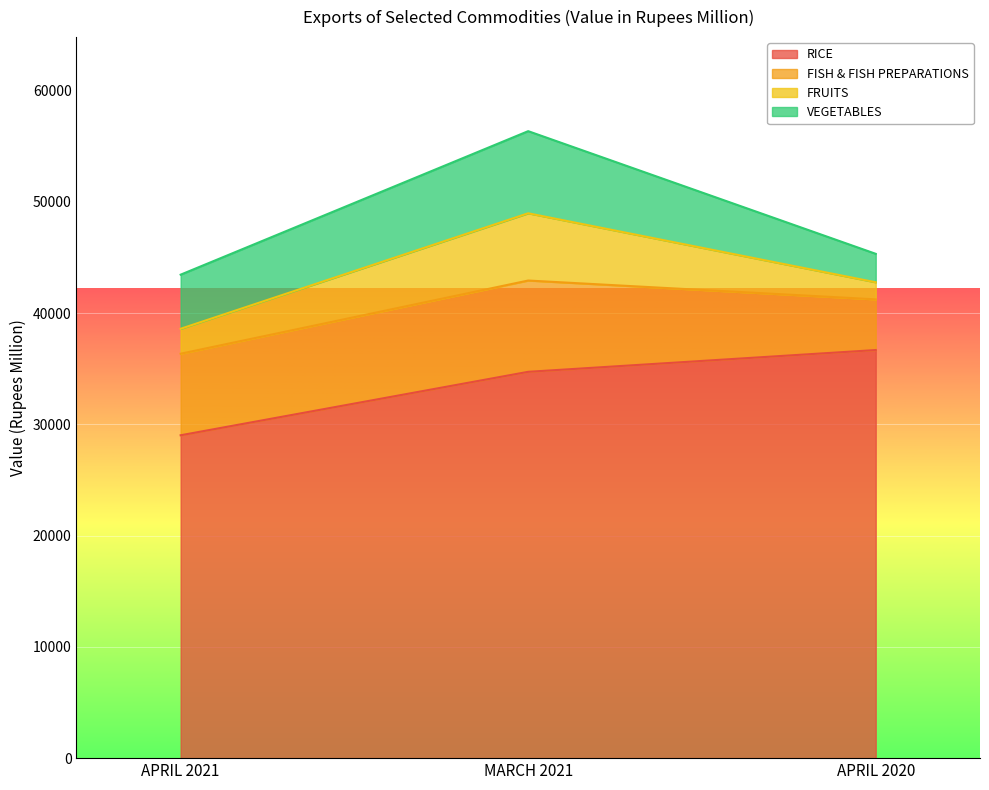

What is the label of the 3rd point from the right?

APRIL 2021